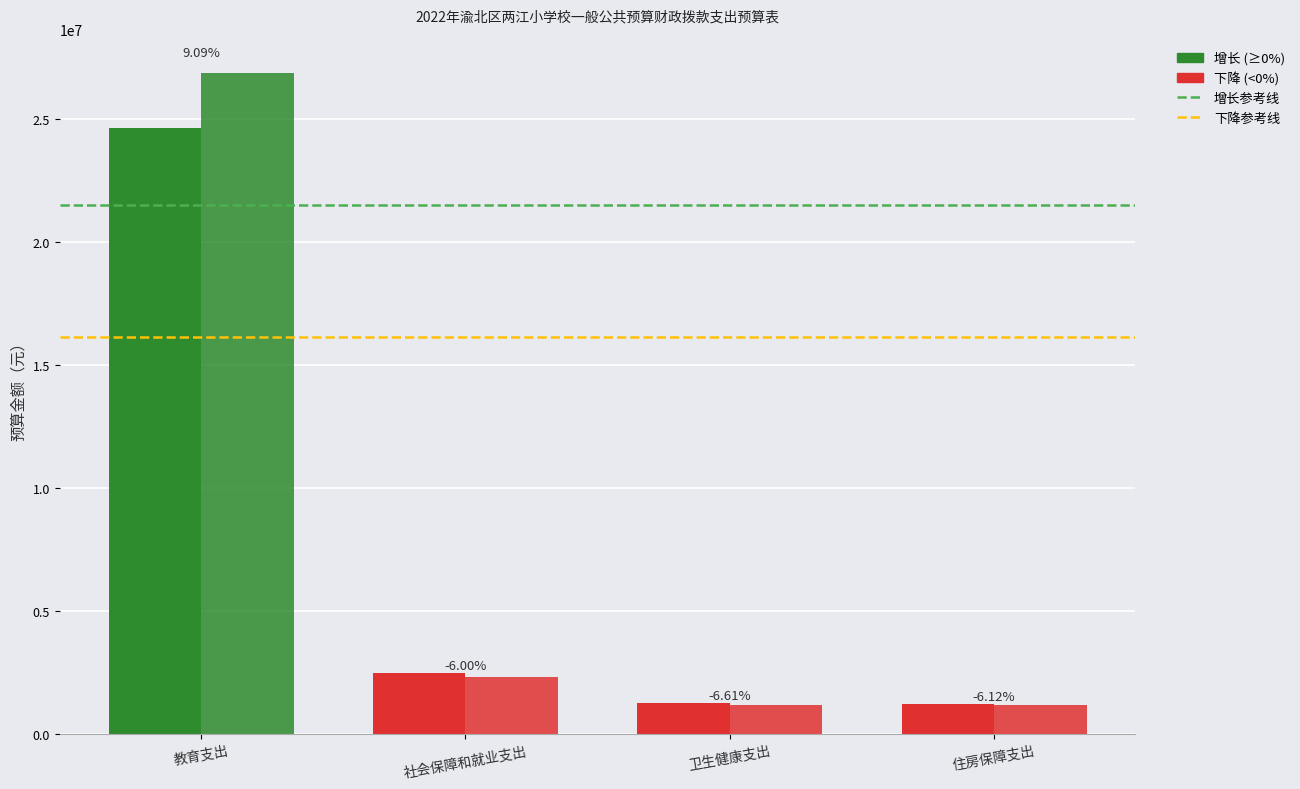

What position from the right is 社会保障和就业支出?

3